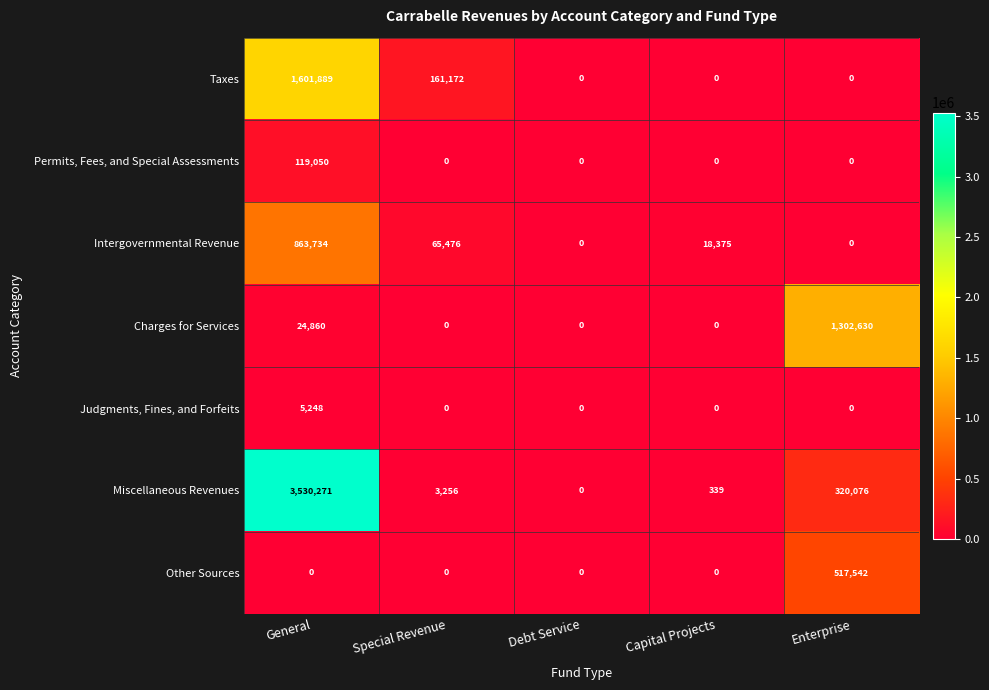

Which series has the largest total across all categories?

Miscellaneous Revenues